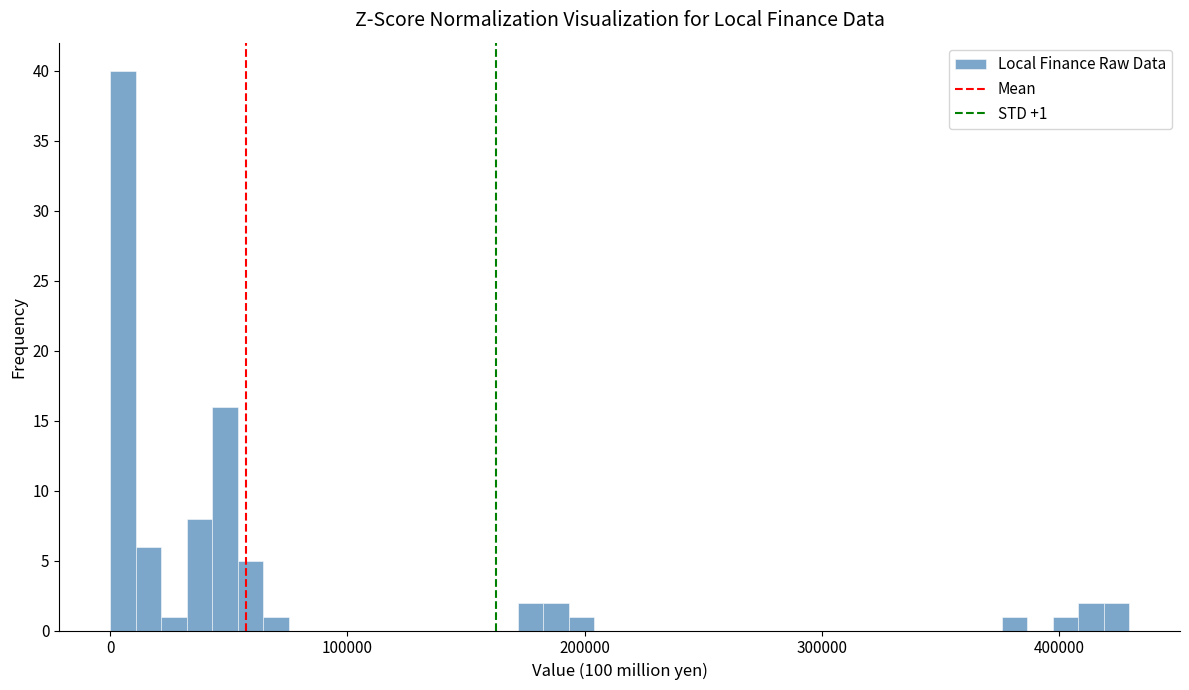

Around what value on the x-axis is the tallest bar? Give the approximate position of its centre, as read against the axis.

10000